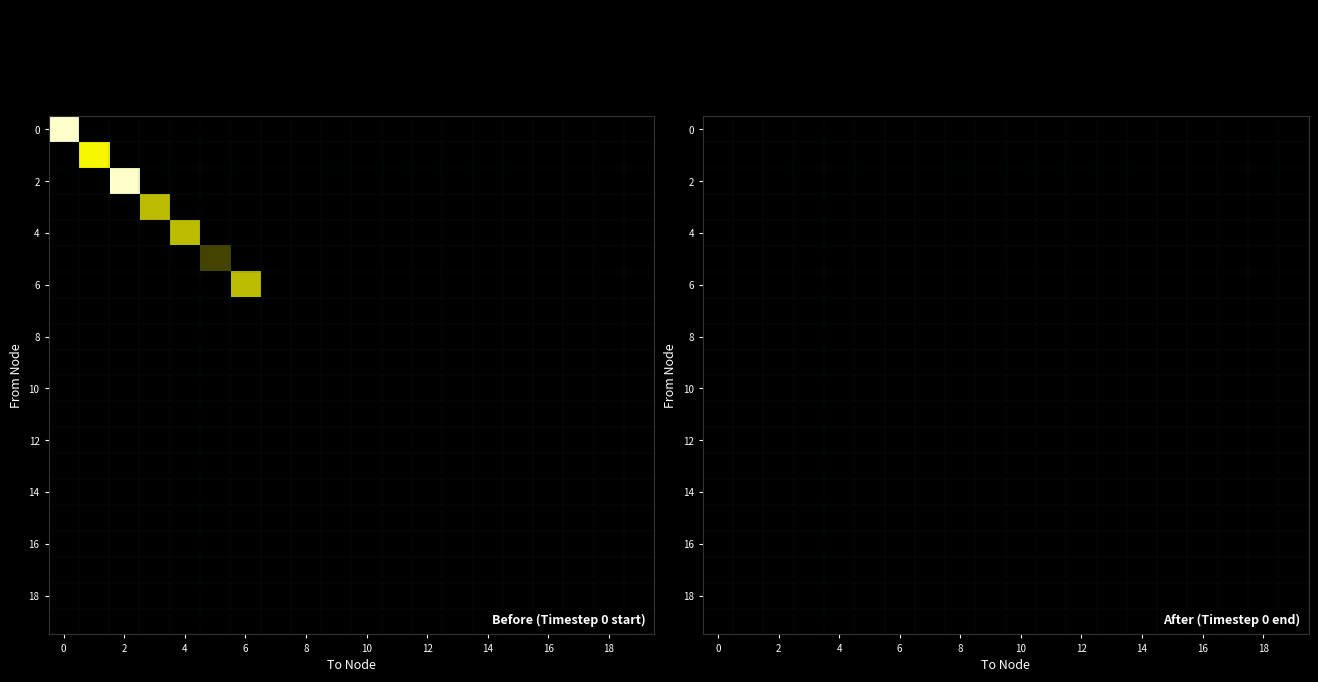

Reading right to left, what are all the values shown in this chart?

0: 19=0	18=0	17=0	16=0	15=0	14=0	13=0	12=0	11=0	10=0	9=0	8=0	7=0	6=0	5=0	4=0	3=0	2=0	1=0	0=6
1: 19=0	18=0	17=0	16=0	15=0	14=0	13=0	12=0	11=0	10=0	9=0	8=0	7=0	6=0	5=0	4=0	3=0	2=0	1=5	0=0
2: 19=0	18=0	17=0	16=0	15=0	14=0	13=0	12=0	11=0	10=0	9=0	8=0	7=0	6=0	5=0	4=0	3=0	2=6	1=0	0=0
3: 19=0	18=0	17=0	16=0	15=0	14=0	13=0	12=0	11=0	10=0	9=0	8=0	7=0	6=0	5=0	4=0	3=4	2=0	1=0	0=0
4: 19=0	18=0	17=0	16=0	15=0	14=0	13=0	12=0	11=0	10=0	9=0	8=0	7=0	6=0	5=0	4=4	3=0	2=0	1=0	0=0
5: 19=0	18=0	17=0	16=0	15=0	14=0	13=0	12=0	11=0	10=0	9=0	8=0	7=0	6=0	5=2	4=0	3=0	2=0	1=0	0=0
6: 19=0	18=0	17=0	16=0	15=0	14=0	13=0	12=0	11=0	10=0	9=0	8=0	7=0	6=4	5=0	4=0	3=0	2=0	1=0	0=0
7: 19=0	18=0	17=0	16=0	15=0	14=0	13=0	12=0	11=0	10=0	9=0	8=0	7=0	6=0	5=0	4=0	3=0	2=0	1=0	0=0
8: 19=0	18=0	17=0	16=0	15=0	14=0	13=0	12=0	11=0	10=0	9=0	8=0	7=0	6=0	5=0	4=0	3=0	2=0	1=0	0=0
9: 19=0	18=0	17=0	16=0	15=0	14=0	13=0	12=0	11=0	10=0	9=0	8=0	7=0	6=0	5=0	4=0	3=0	2=0	1=0	0=0
10: 19=0	18=0	17=0	16=0	15=0	14=0	13=0	12=0	11=0	10=0	9=0	8=0	7=0	6=0	5=0	4=0	3=0	2=0	1=0	0=0
11: 19=0	18=0	17=0	16=0	15=0	14=0	13=0	12=0	11=0	10=0	9=0	8=0	7=0	6=0	5=0	4=0	3=0	2=0	1=0	0=0
12: 19=0	18=0	17=0	16=0	15=0	14=0	13=0	12=0	11=0	10=0	9=0	8=0	7=0	6=0	5=0	4=0	3=0	2=0	1=0	0=0
13: 19=0	18=0	17=0	16=0	15=0	14=0	13=0	12=0	11=0	10=0	9=0	8=0	7=0	6=0	5=0	4=0	3=0	2=0	1=0	0=0
14: 19=0	18=0	17=0	16=0	15=0	14=0	13=0	12=0	11=0	10=0	9=0	8=0	7=0	6=0	5=0	4=0	3=0	2=0	1=0	0=0
15: 19=0	18=0	17=0	16=0	15=0	14=0	13=0	12=0	11=0	10=0	9=0	8=0	7=0	6=0	5=0	4=0	3=0	2=0	1=0	0=0
16: 19=0	18=0	17=0	16=0	15=0	14=0	13=0	12=0	11=0	10=0	9=0	8=0	7=0	6=0	5=0	4=0	3=0	2=0	1=0	0=0
17: 19=0	18=0	17=0	16=0	15=0	14=0	13=0	12=0	11=0	10=0	9=0	8=0	7=0	6=0	5=0	4=0	3=0	2=0	1=0	0=0
18: 19=0	18=0	17=0	16=0	15=0	14=0	13=0	12=0	11=0	10=0	9=0	8=0	7=0	6=0	5=0	4=0	3=0	2=0	1=0	0=0
19: 19=0	18=0	17=0	16=0	15=0	14=0	13=0	12=0	11=0	10=0	9=0	8=0	7=0	6=0	5=0	4=0	3=0	2=0	1=0	0=0